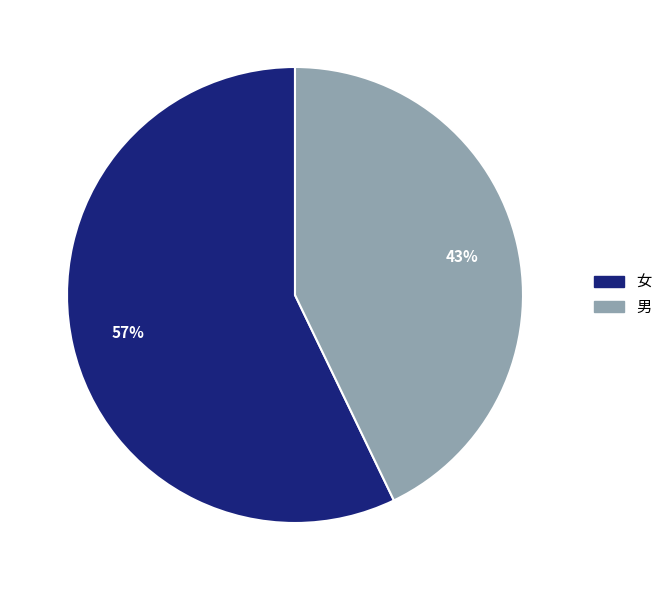

Which has a higher value, 女 or 男?

女